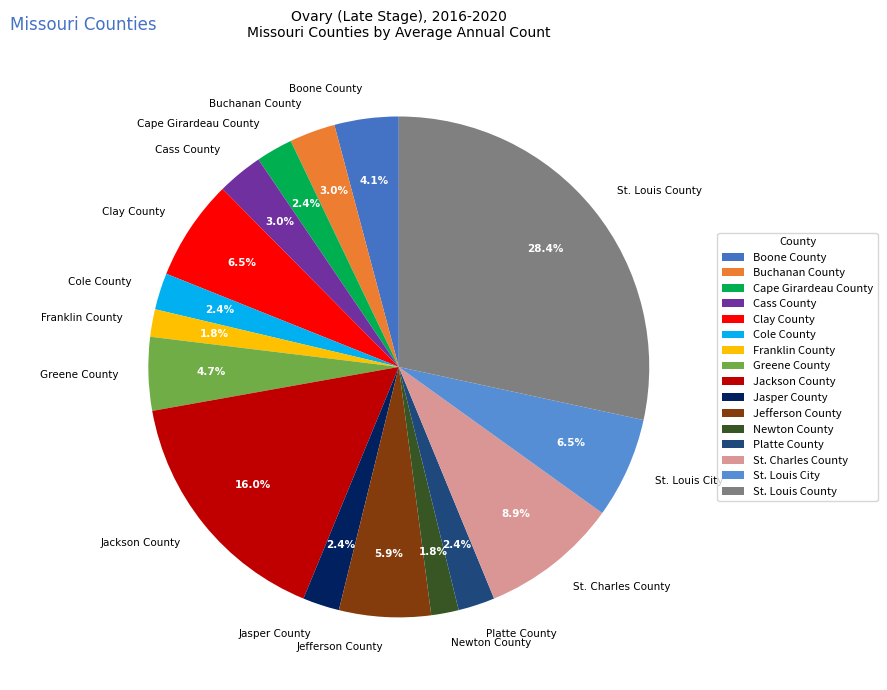

To the nearest percent, what is the difference between the largest and smallest slice percentages?

27%